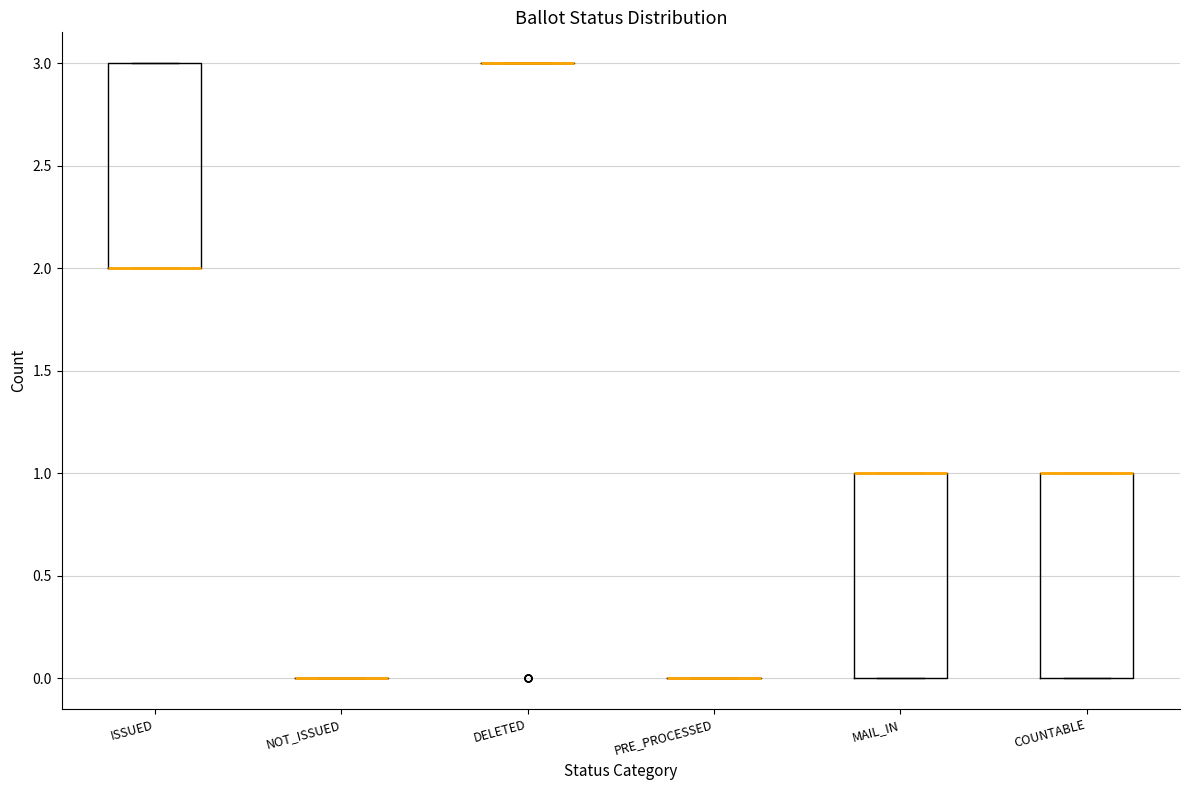

Reading left to right, read every box against the y-axis: the position of its median line, the range the box covers, and the ends of its whiskers. The values are not printed on the chart, so give them approximately, as read against the axis.

ISSUED: median 2 (drawn on the box's lower edge), box 2 to 3, whiskers 2 to 3
NOT_ISSUED: box collapsed to a line at 0, whiskers 0 to 0
DELETED: box collapsed to a line at 3, whiskers 3 to 3
PRE_PROCESSED: box collapsed to a line at 0, whiskers 0 to 0
MAIL_IN: median 1 (drawn on the box's upper edge), box 0 to 1, whiskers 0 to 1
COUNTABLE: median 1 (drawn on the box's upper edge), box 0 to 1, whiskers 0 to 1